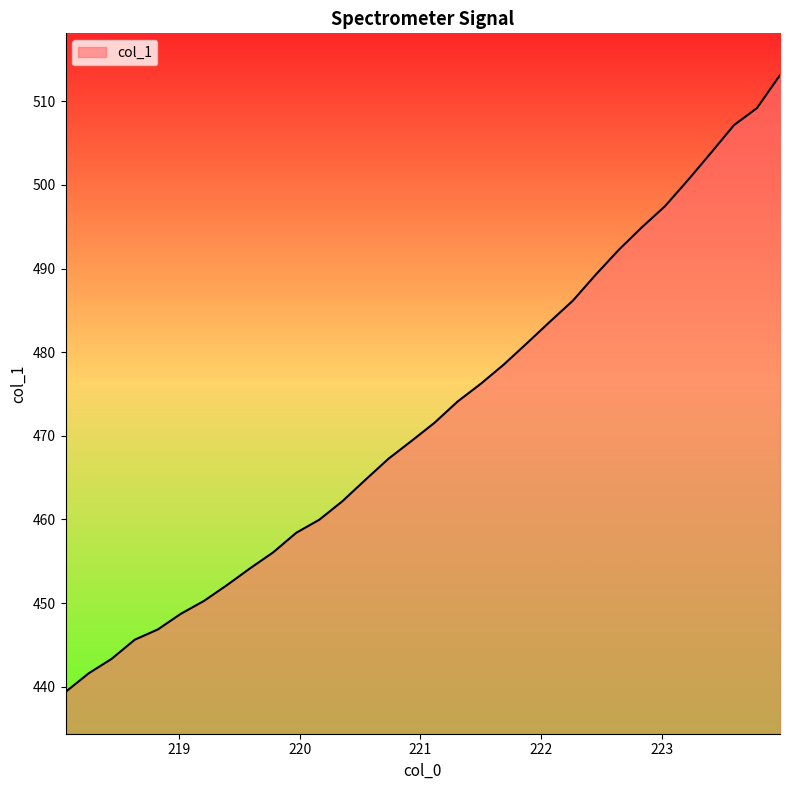

What is the difference between the second highest and minimum values?

69.8